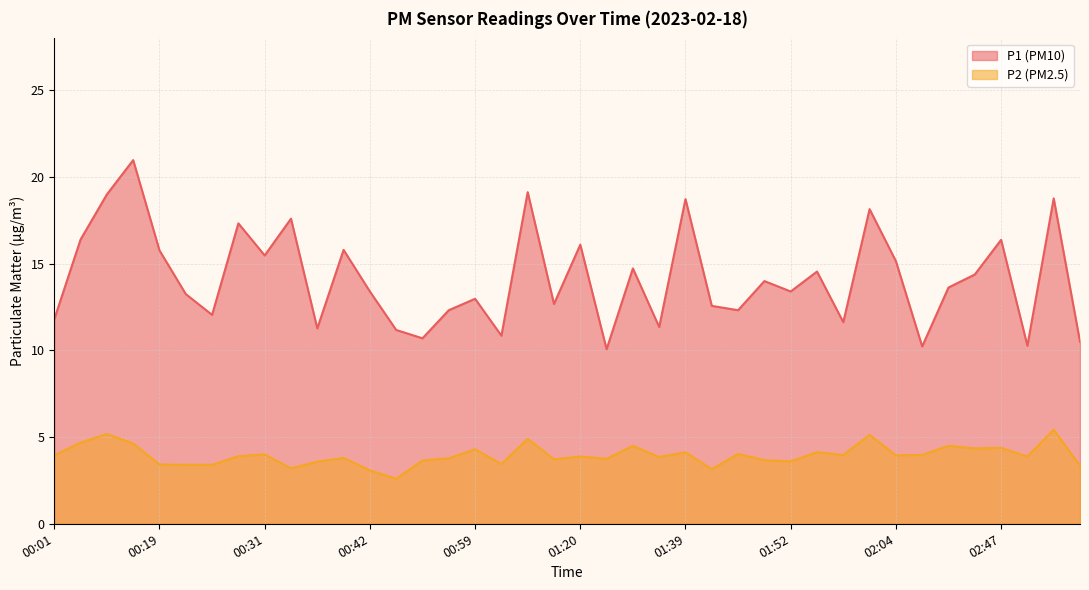

At which category does the chart reach its peak across all series?

00:16